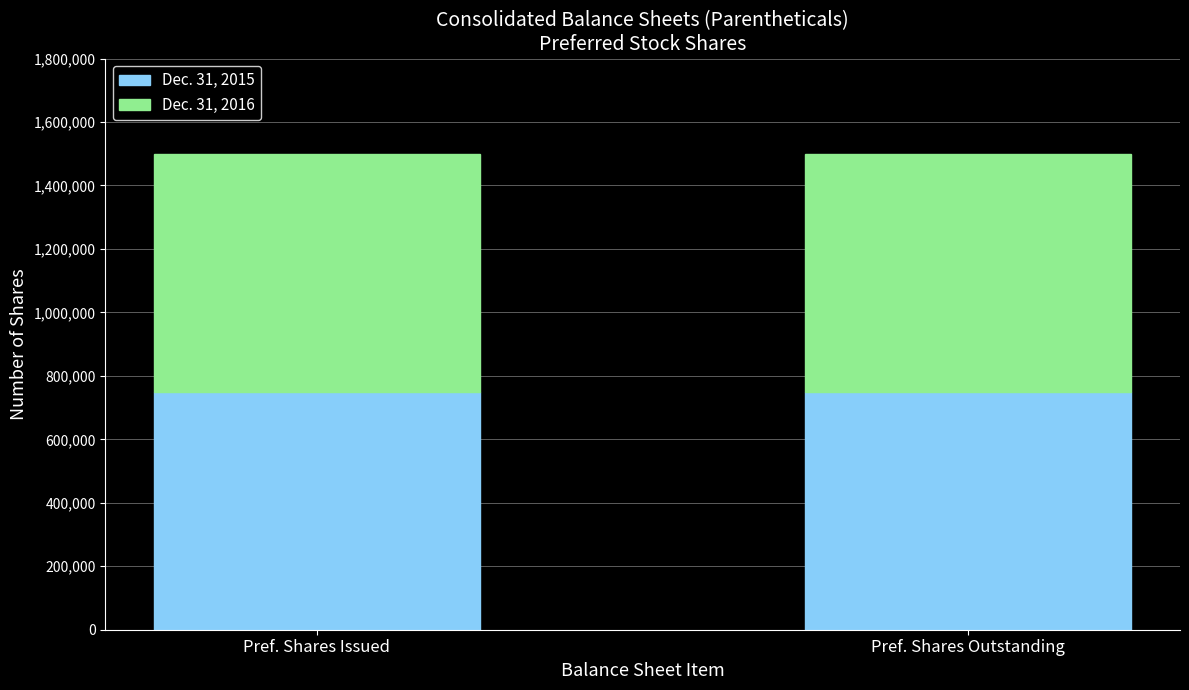

List the series in order of their peak value, highest first.

Dec. 31, 2016, Dec. 31, 2015